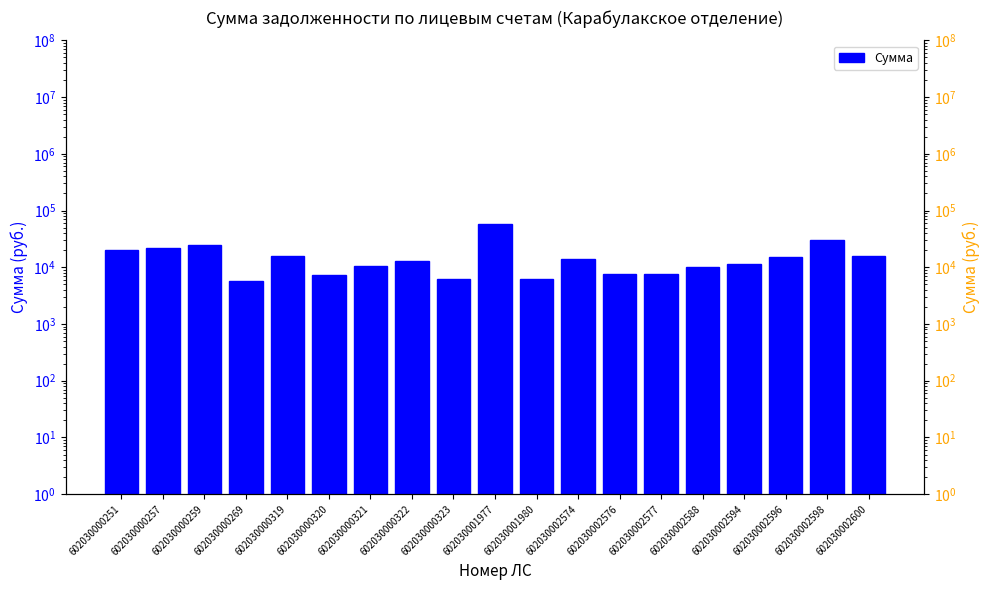

List the labels in order of value, smallest first.

602030000269, 602030000323, 602030001980, 602030000320, 602030002577, 602030002576, 602030002588, 602030000321, 602030002594, 602030000322, 602030002574, 602030002596, 602030002600, 602030000319, 602030000251, 602030000257, 602030000259, 602030002598, 602030001977